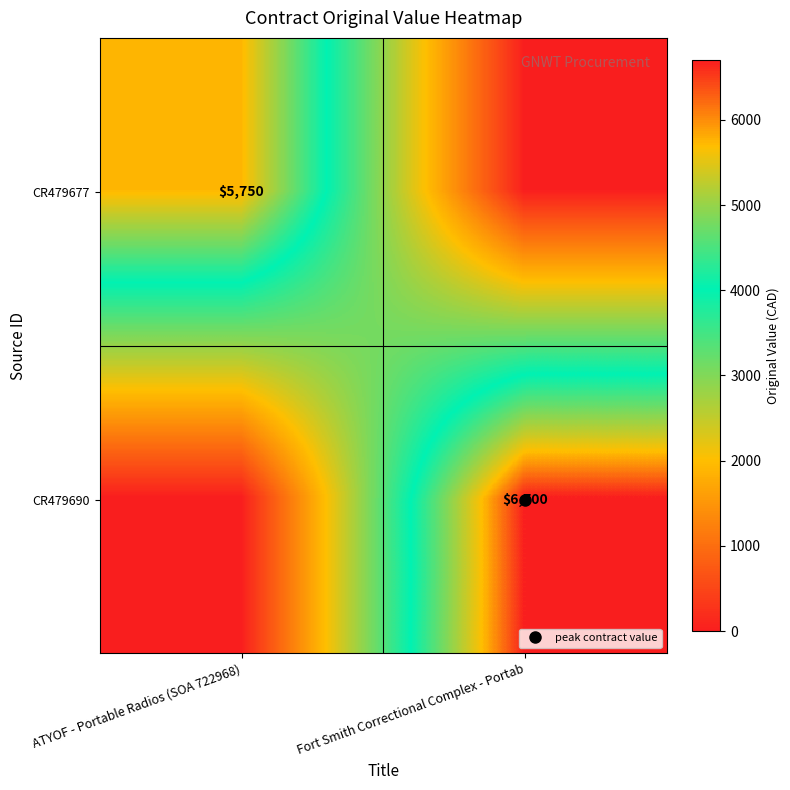

What is the difference between the CR479690 values at ATYOF - Portable Radios (SOA 722968) and Fort Smith Correctional Complex - Portab?

6700